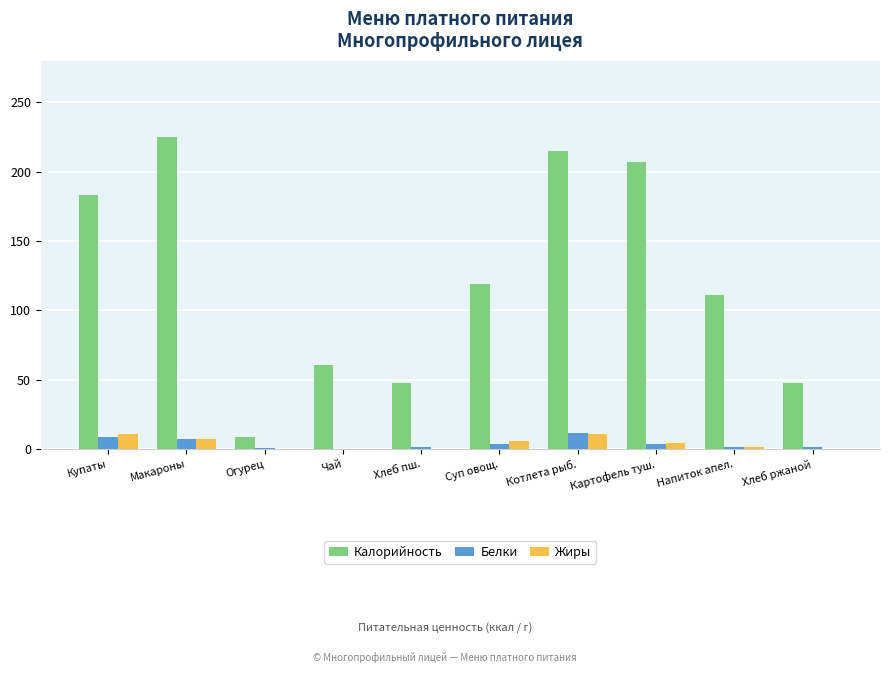

Where does the Калорийность series first go above 119?

Купаты